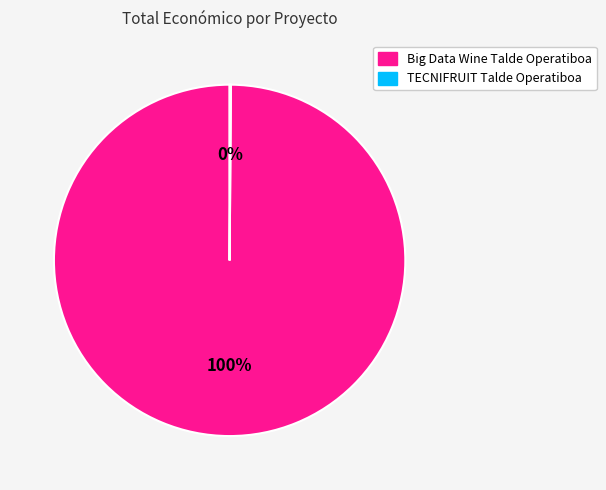

Is Big Data Wine Talde Operatiboa the majority of the pie?

Yes